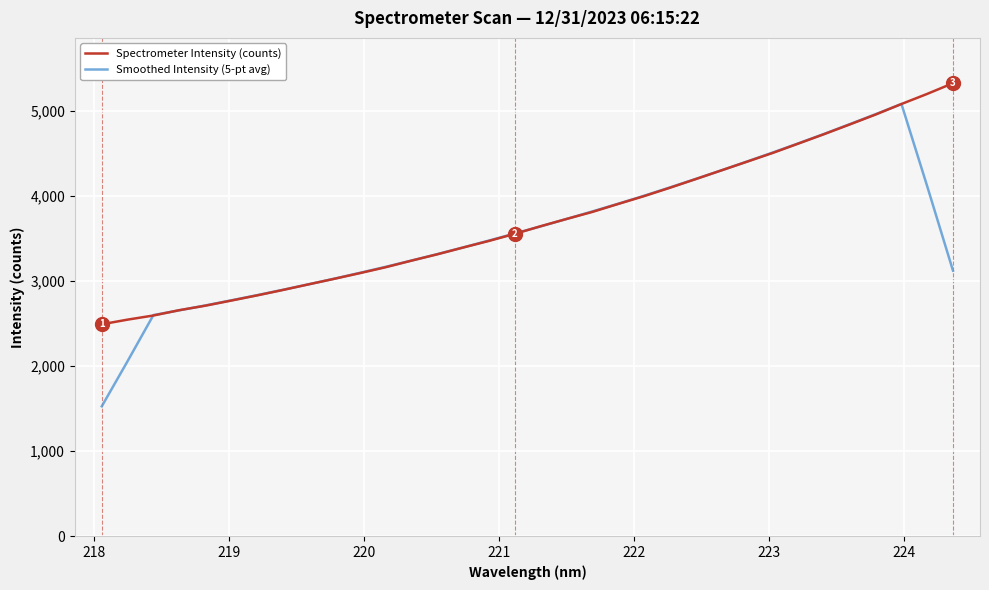

True or false: Spectrometer Intensity (counts) has more than 1 interior local peaks.

False